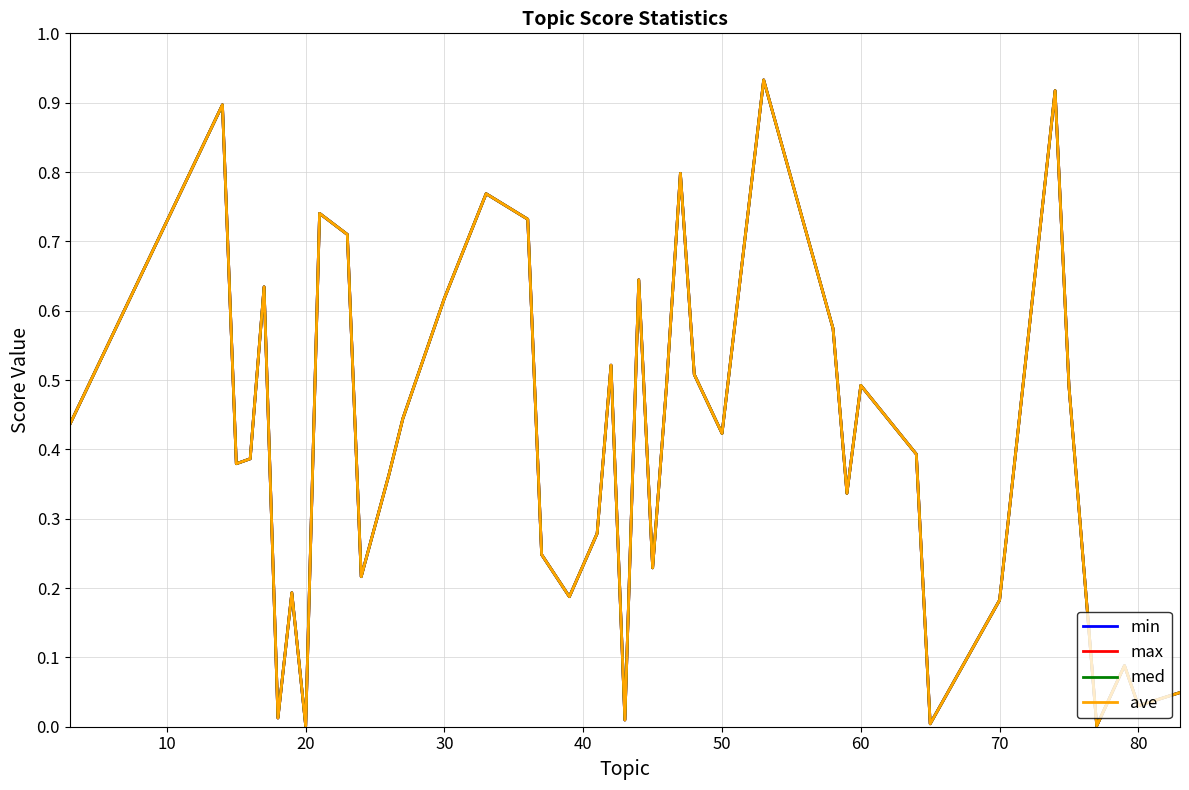

Does the chart display data point markers on the line(s)?

No